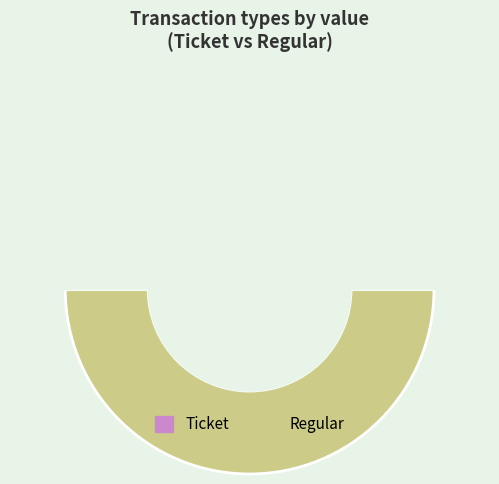

How many segments does this pie chart have?

2